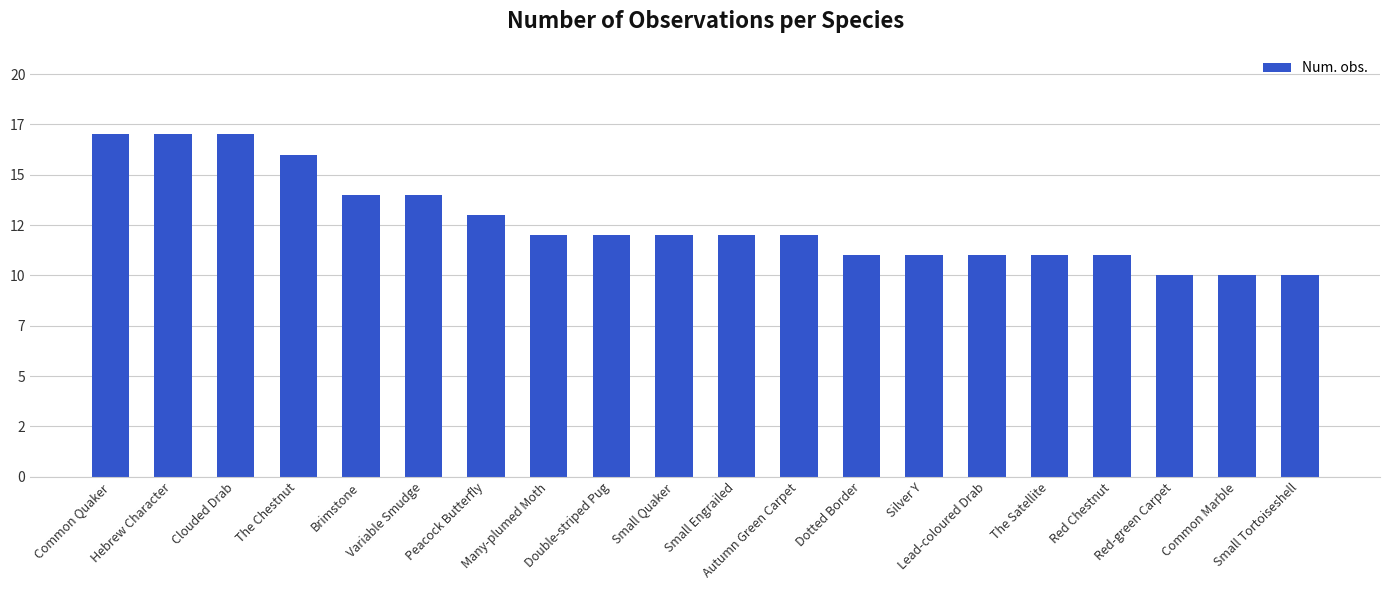

Are the bars horizontal?

No